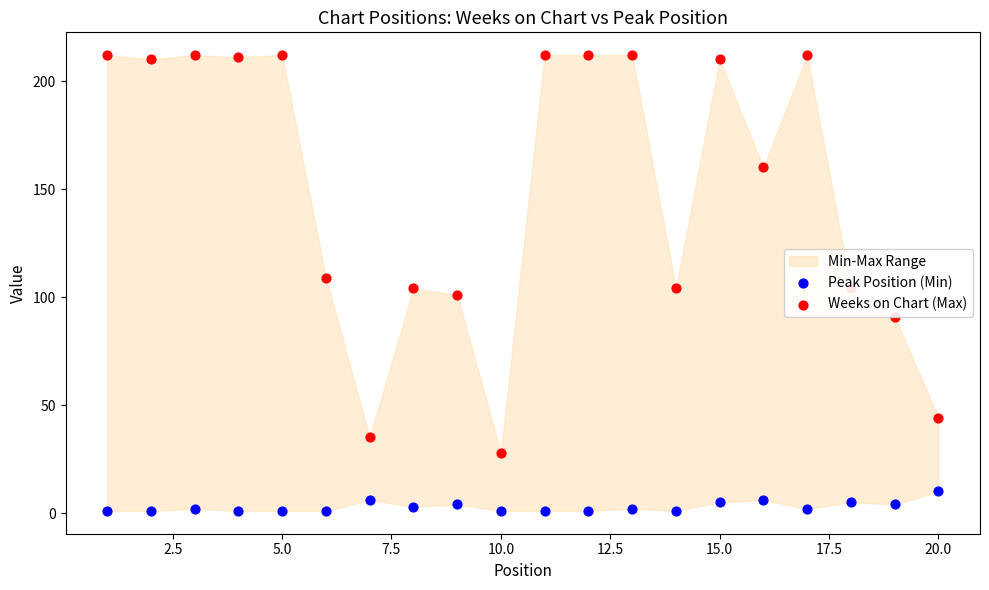

Is the value of Weeks on Chart (Max) at 16 greater than the value of Peak Position (Min) at 19?

Yes